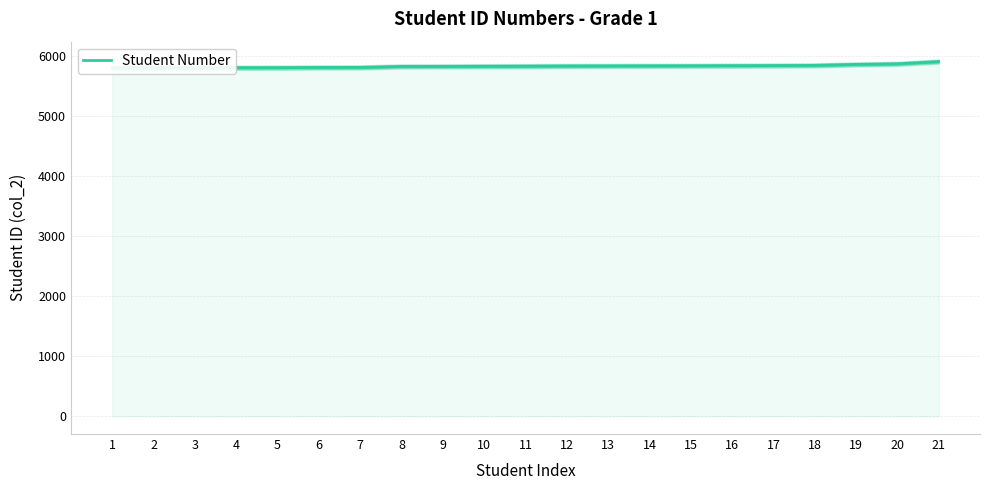

What is the difference between the maximum and minimum values?

105